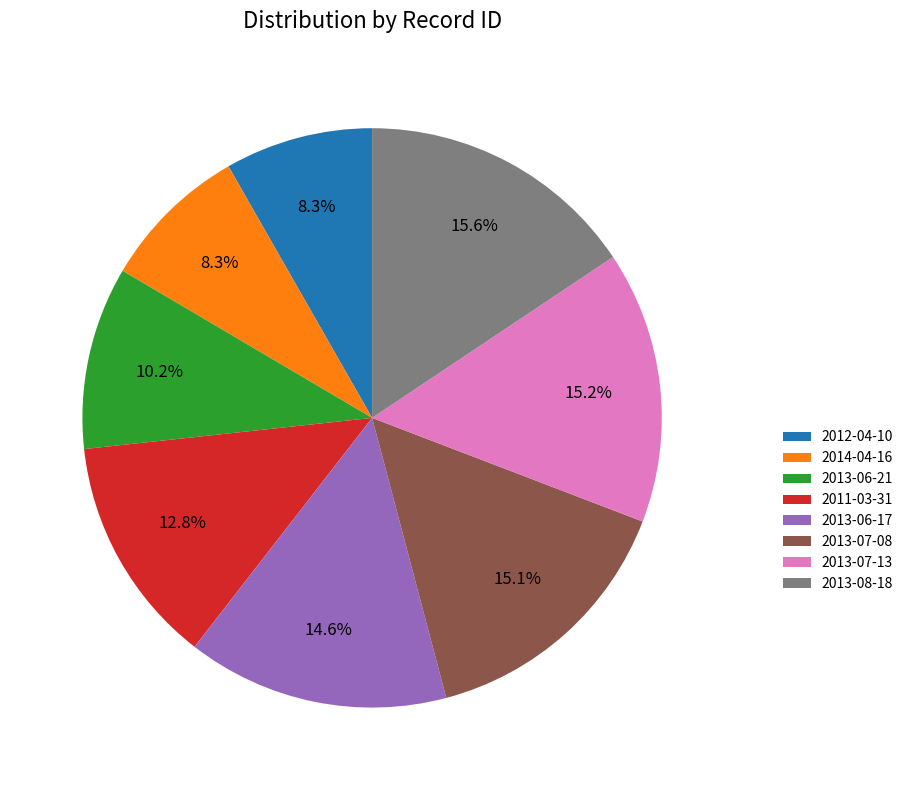

What percentage is NOT represented by 2012-04-10?

91.7%